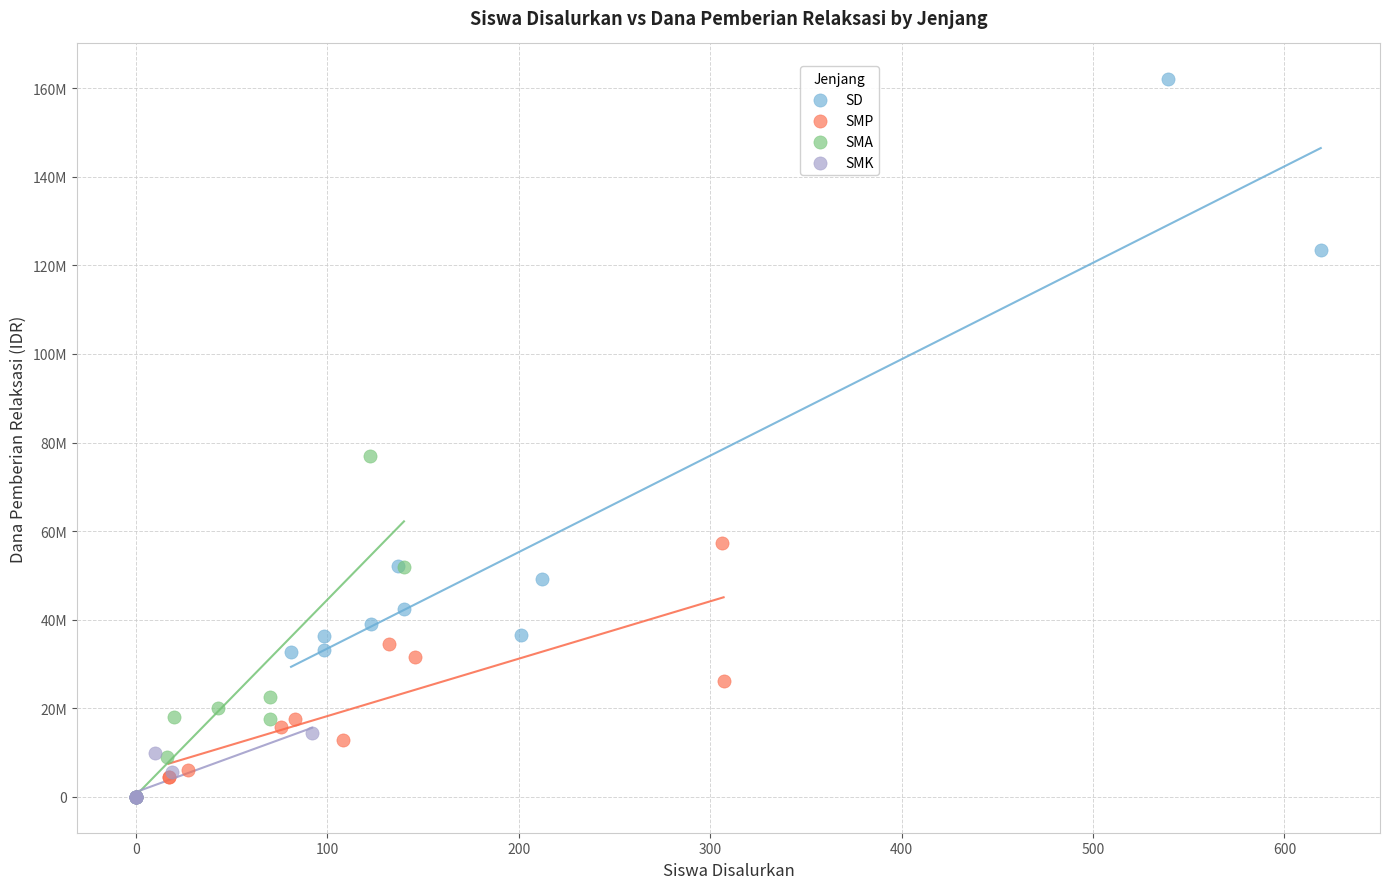

What are all the series names shown in the legend?

SD, SMP, SMA, SMK